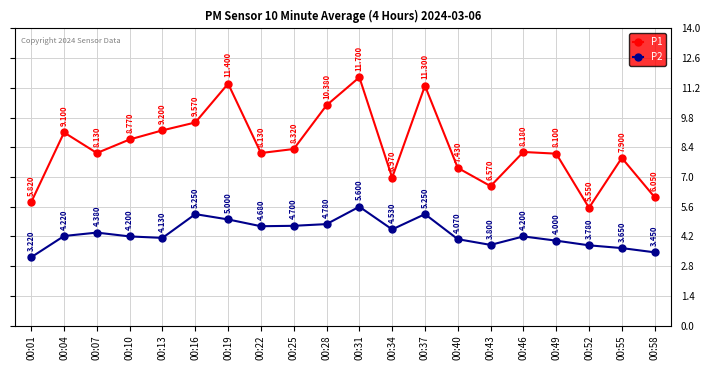

Which series changed the most between 00:01 and 00:52?

P2